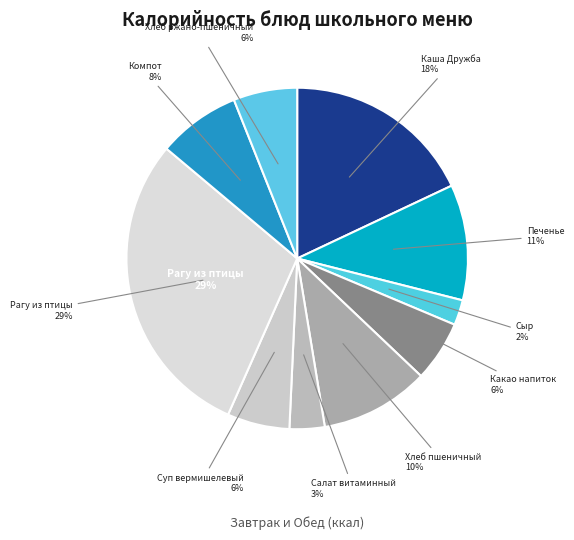

Count the number of slices in the pie.

10